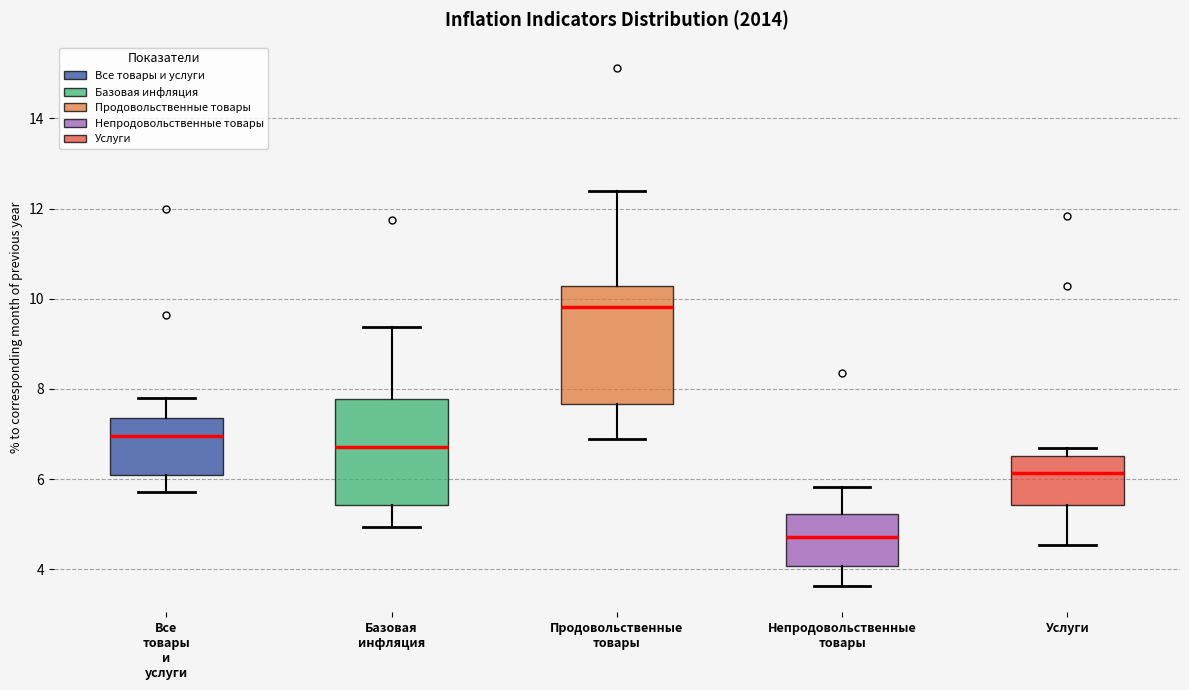

Which box is the tallest, from its lower edge to its upper edge?

Продовольственные товары